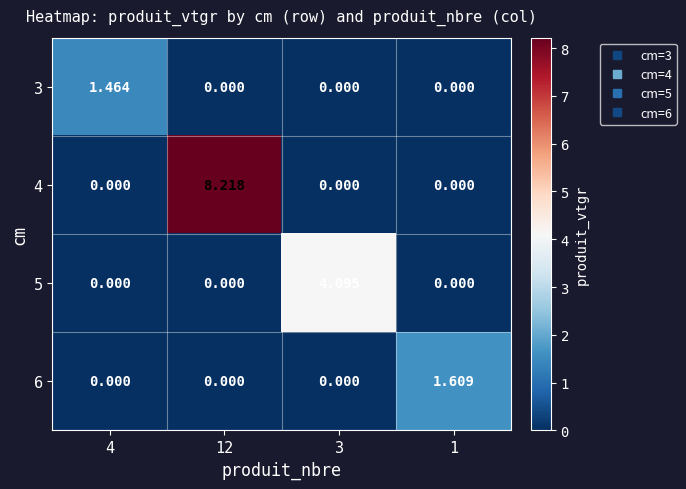

Reading left to right, extract all data points from this chart.

3: 4=1.5	12=0.0	3=0.0	1=0.0
4: 4=0.0	12=8.2	3=0.0	1=0.0
5: 4=0.0	12=0.0	3=4.1	1=0.0
6: 4=0.0	12=0.0	3=0.0	1=1.6